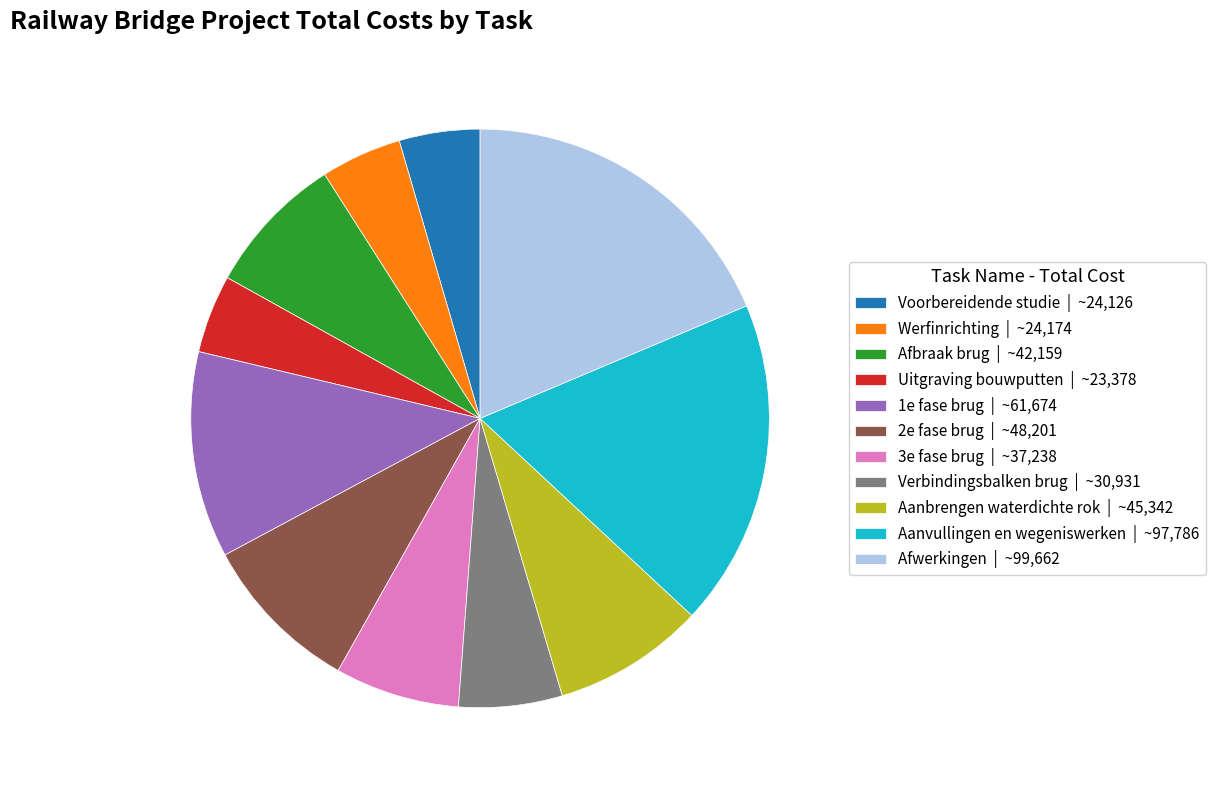

Count the number of slices in the pie.

11